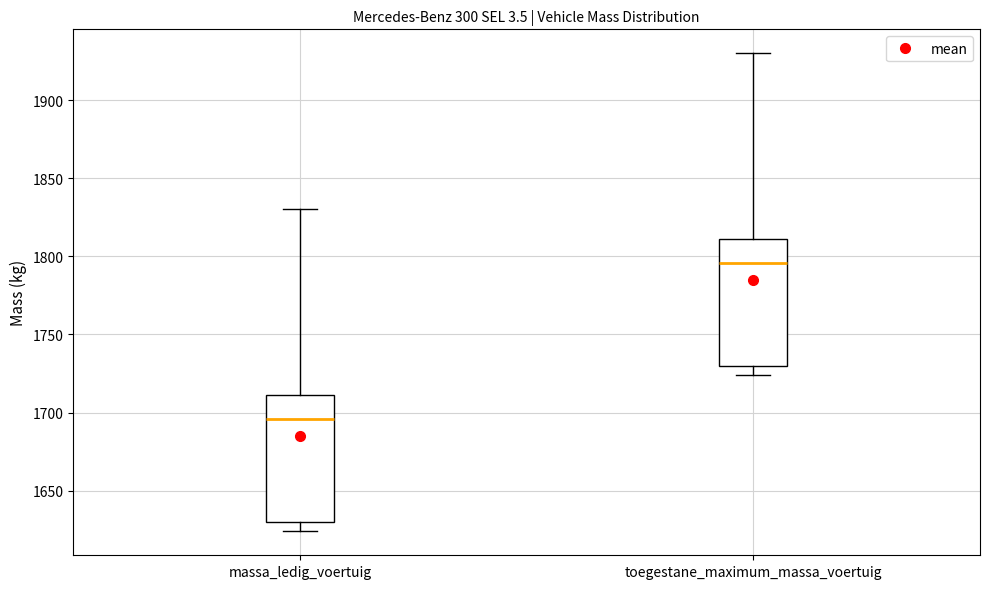

Reading left to right, transcribe this box plot: for each box, give where its median line is, the range the box spans, and where its two whiskers end, as read against the y-axis. The values are not printed on the chart, so give them approximately, as read against the axis.

massa_ledig_voertuig: median 1695, box 1630 to 1710, whiskers 1625 to 1830
toegestane_maximum_massa_voertuig: median 1795, box 1730 to 1810, whiskers 1725 to 1930